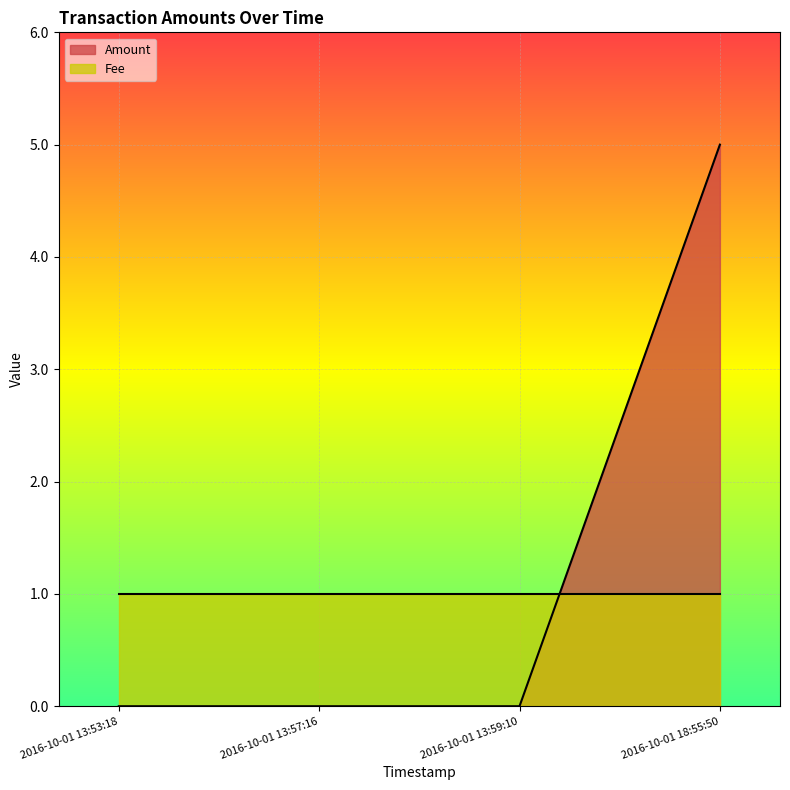

Rank the categories by value from highest to lowest.

2016-10-01 18:55:50, 2016-10-01 13:53:18, 2016-10-01 13:57:16, 2016-10-01 13:59:10